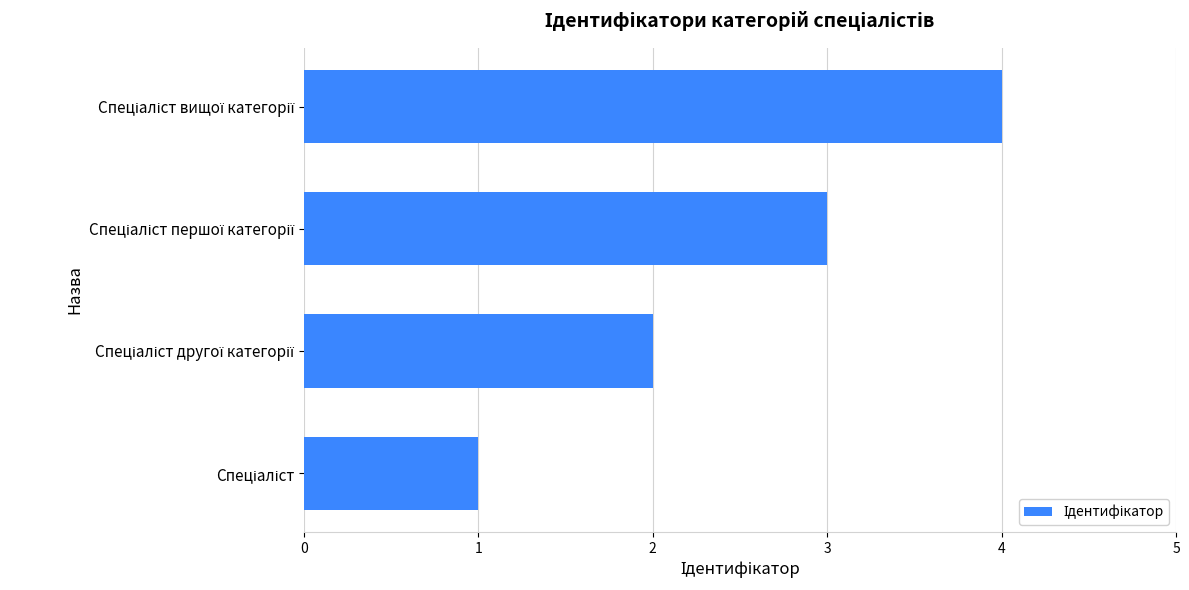

Are the bars grouped side by side (vs. stacked)?

No